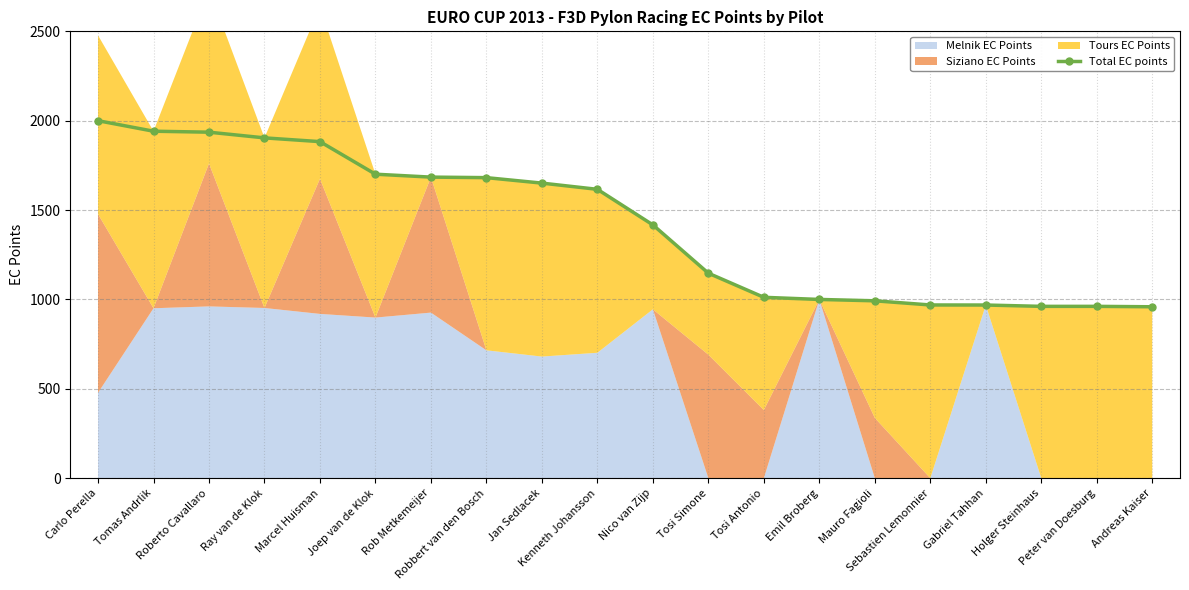

True or false: the data has more than 1 interior local peaks.

False